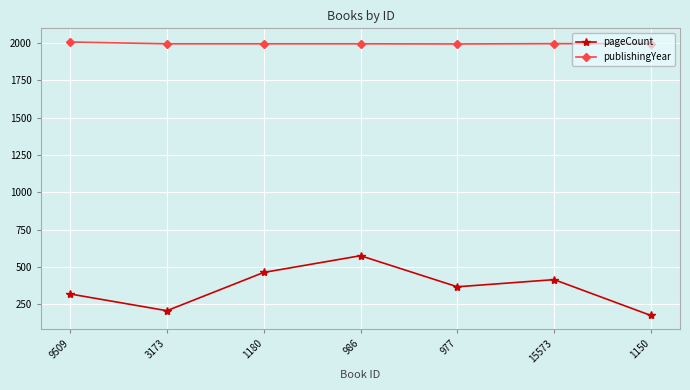

True or false: publishingYear and pageCount cross at least once.

False